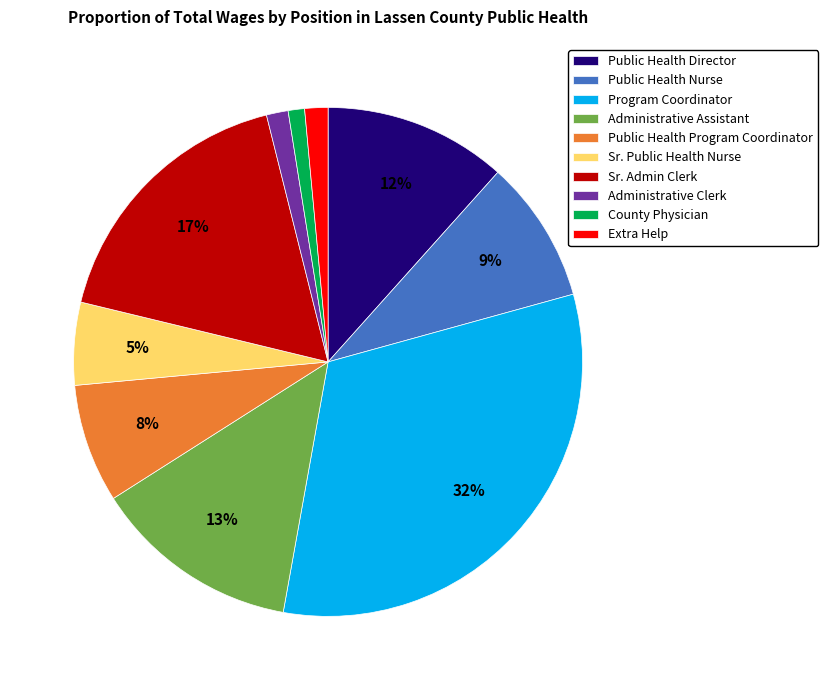

To the nearest percent, what is the average slice percentage?

10%